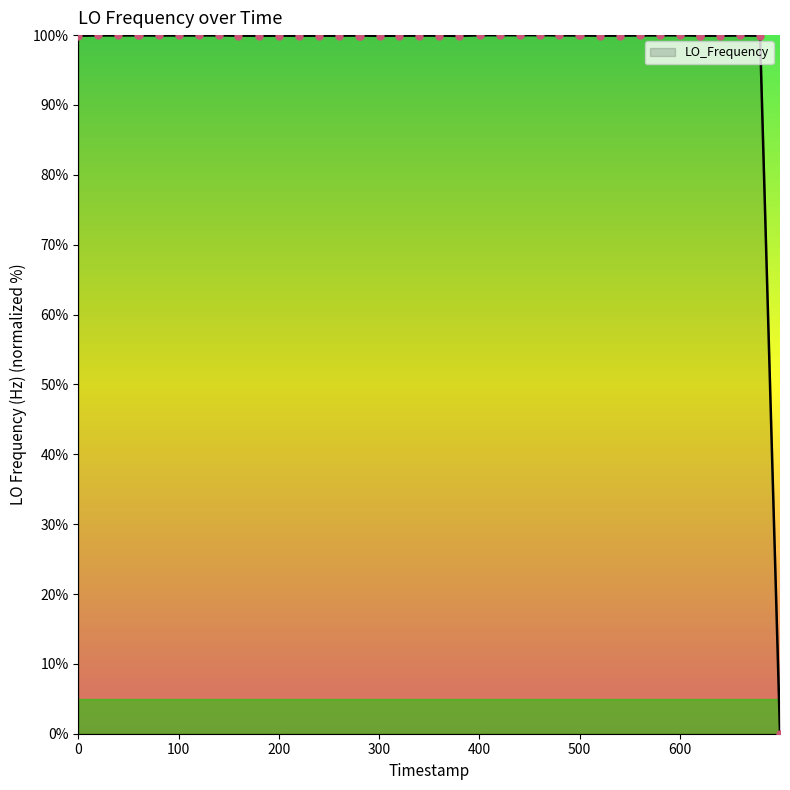

What is the difference between the maximum and minimum values?

100.0